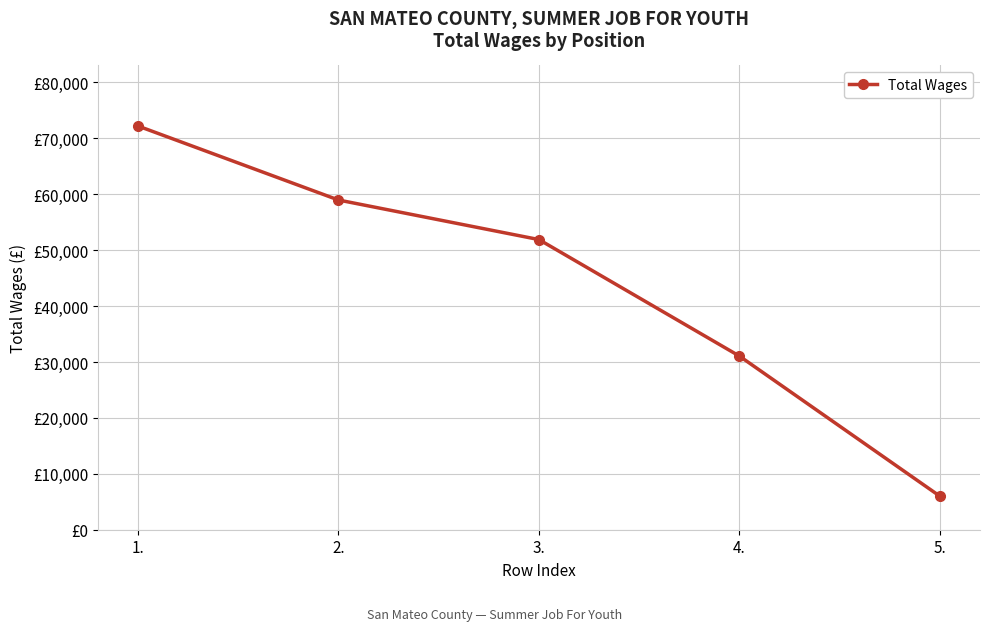

What is the difference between the second highest and minimum values?

52972